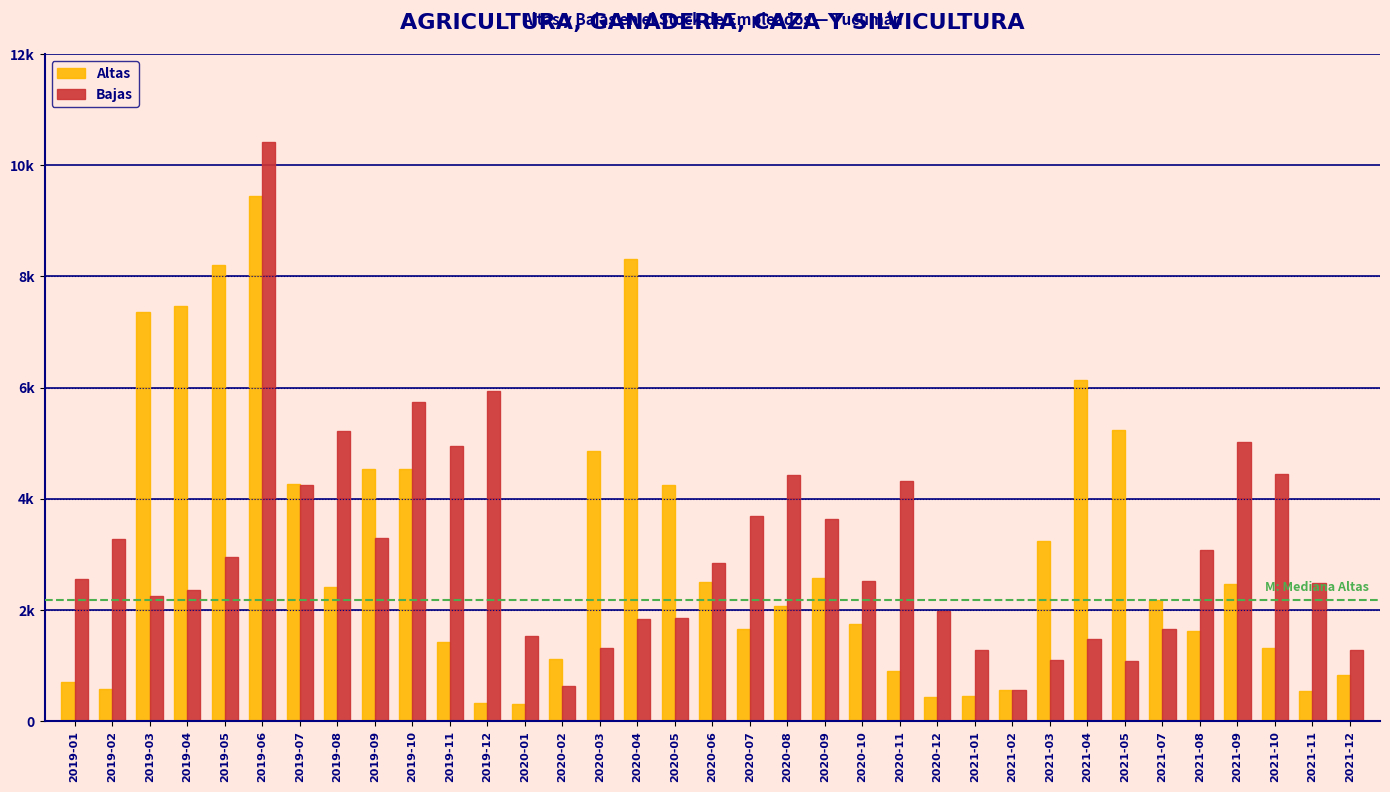

Does the chart contain stacked bars?

No